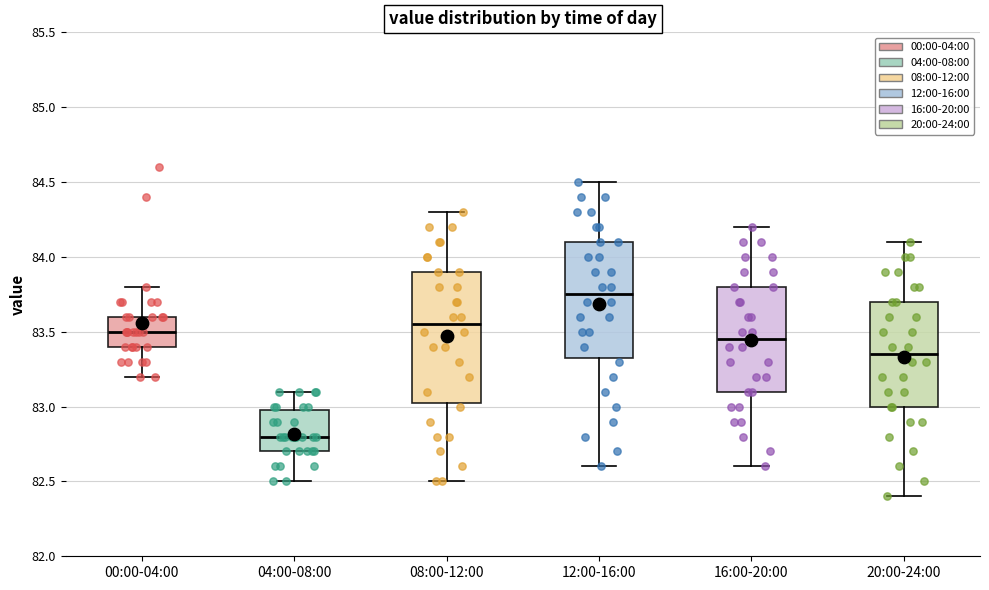

Where does the median line of the box for 04:00-08:00 sit on the y-axis? The values are not printed on the chart, so give them approximately, as read against the axis.

82.80